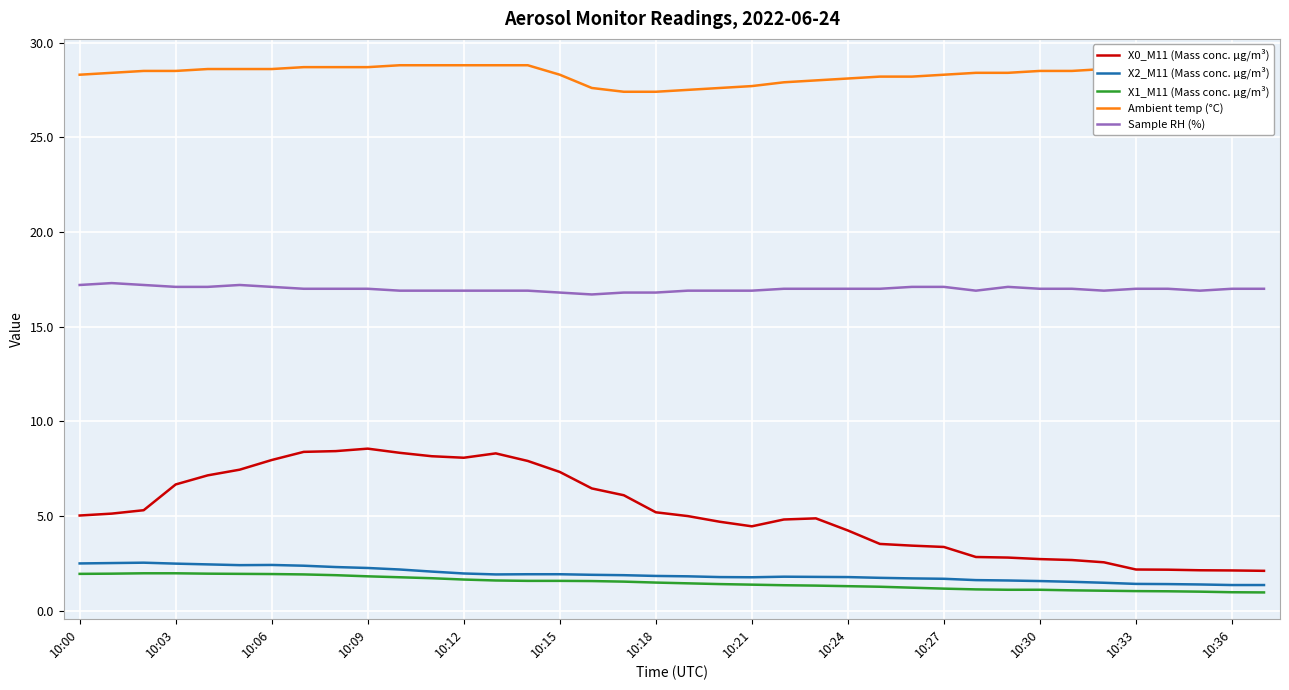

Which series has the largest total across all categories?

Ambient temp (°C)